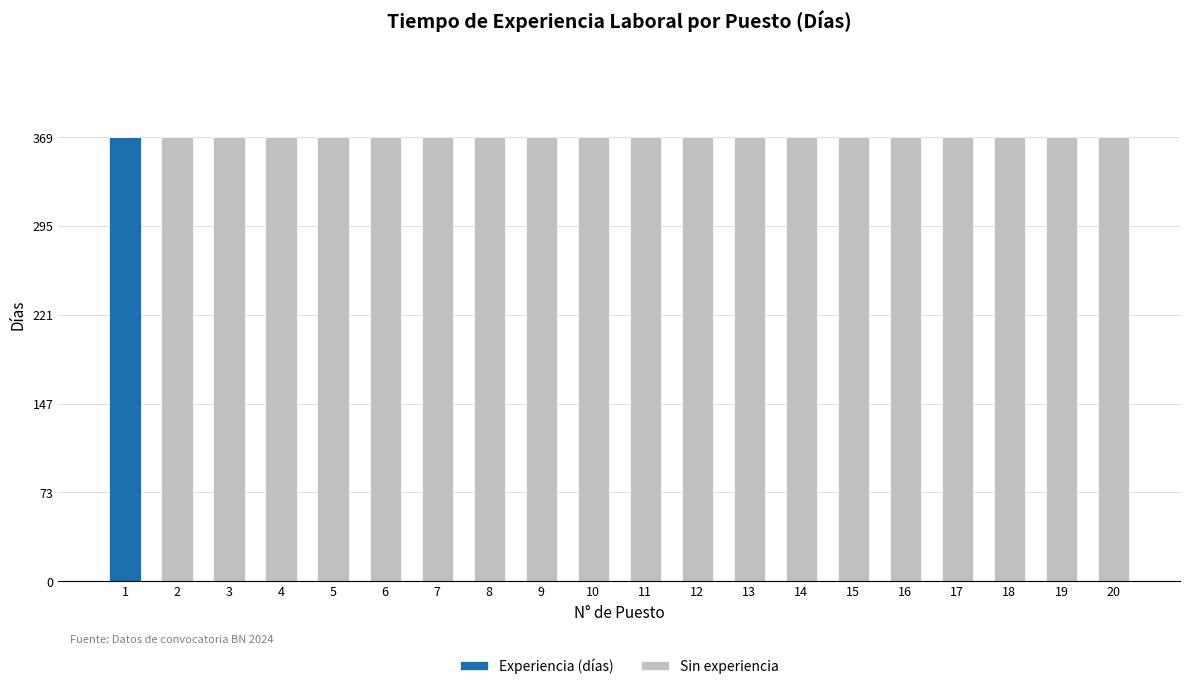

How many values in the Experiencia (días) series exceed 0?

1